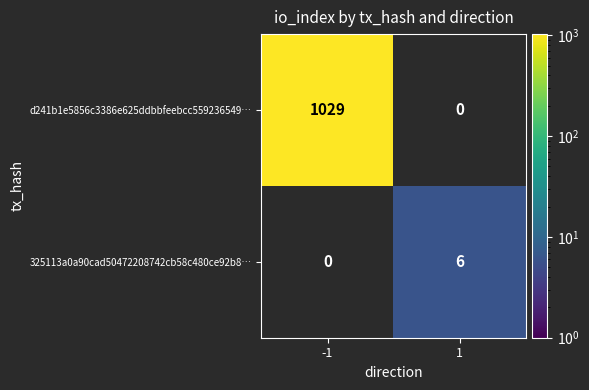

Is the value of 325113a0a90cad50472208742cb58c480ce92b8… at 1 greater than the value of d241b1e5856c3386e625ddbbfeebcc559236549… at -1?

No